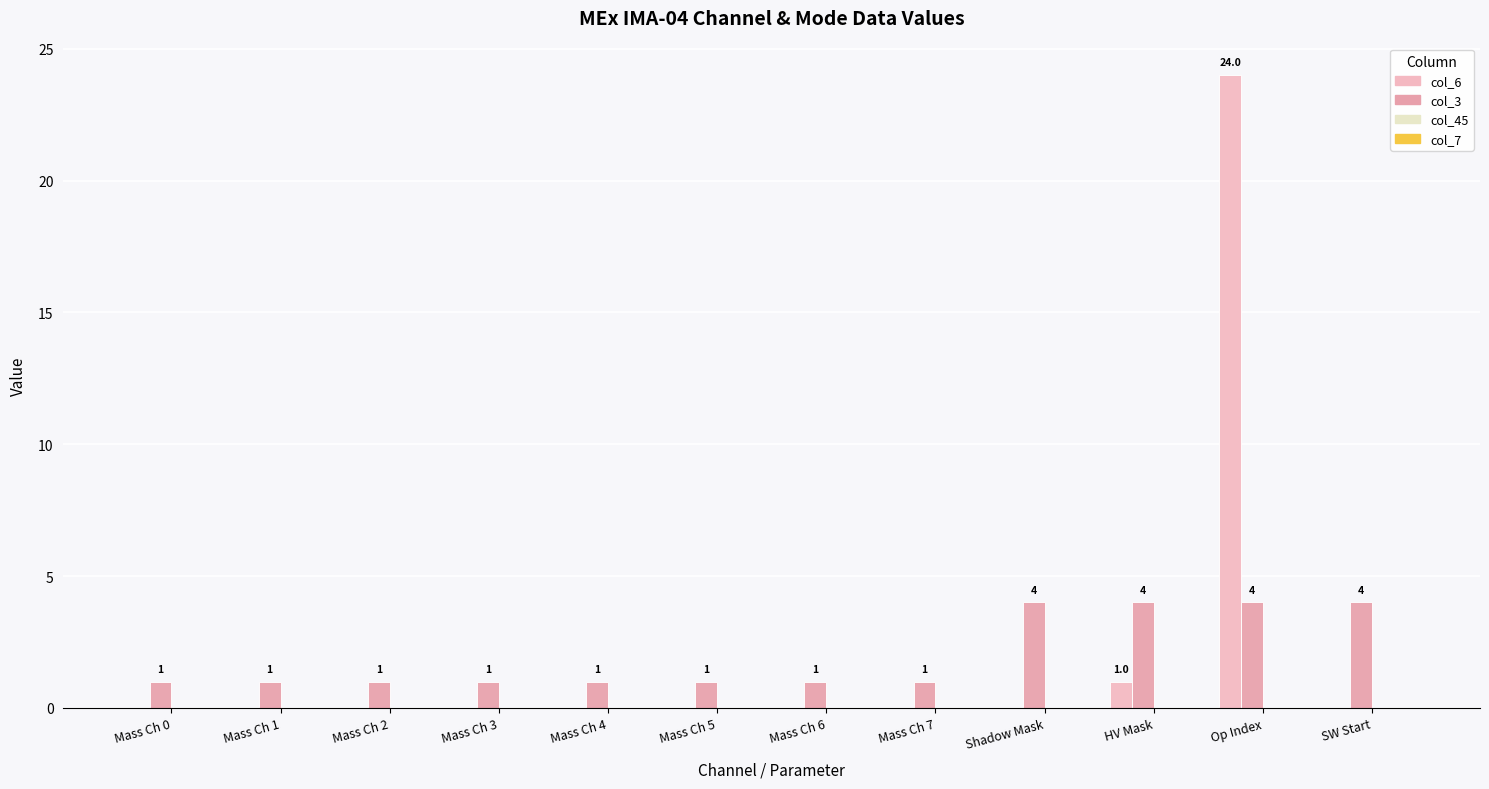

Rank the series at Shadow Mask from lowest to highest value.

col_6, col_45, col_7, col_3